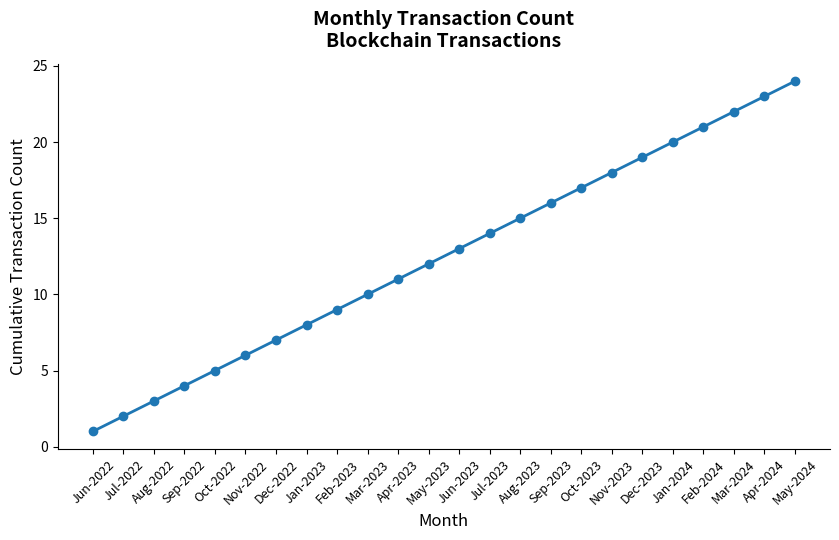

The chart shows a value of 8 at Jan-2023. True or false?

True